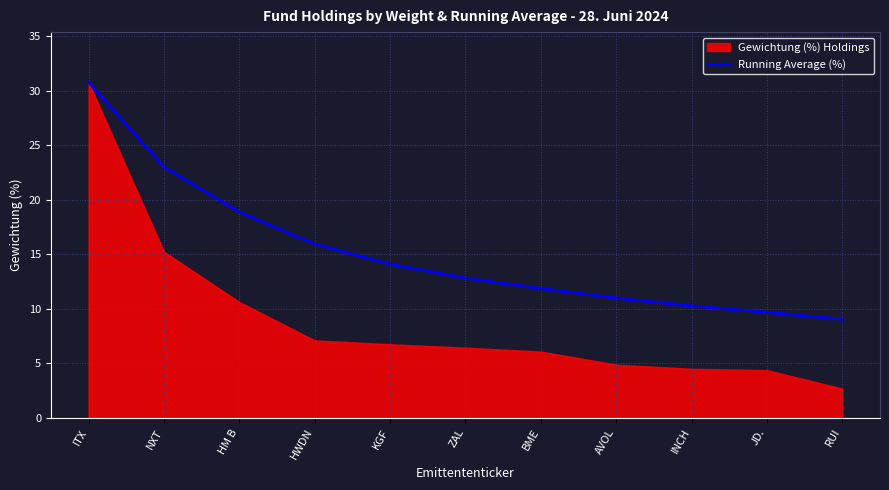

What is the change in value from ZAL to RUI?

-3.8